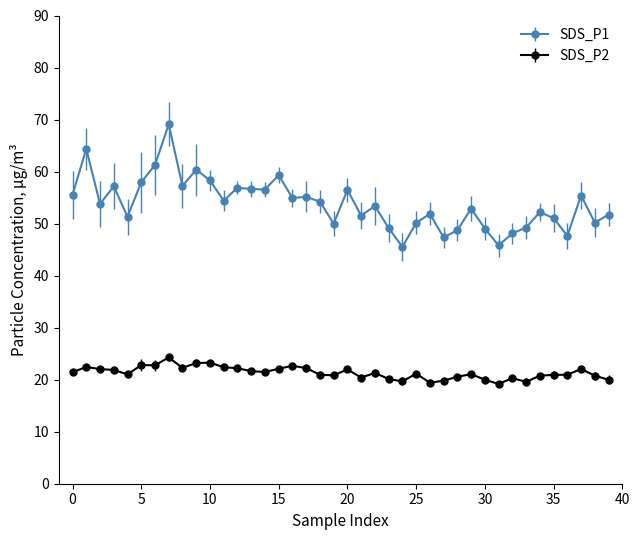

Which series has the largest total across all categories?

SDS_P1